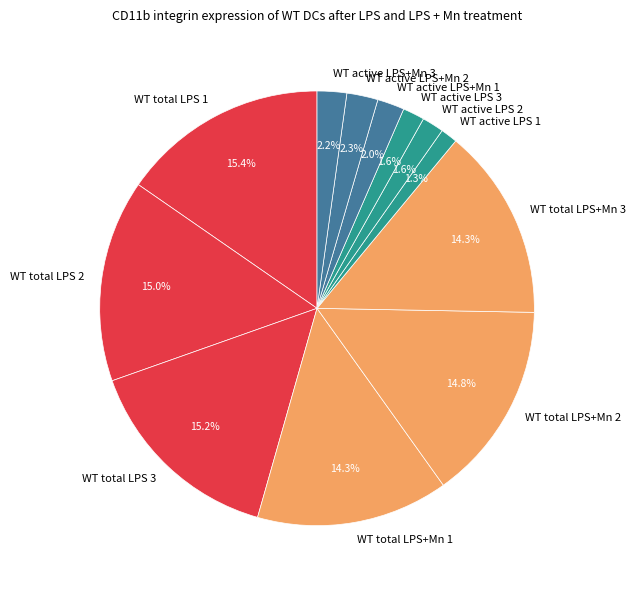

Is it true that WT active LPS+Mn 1 is 13% of the pie?

False